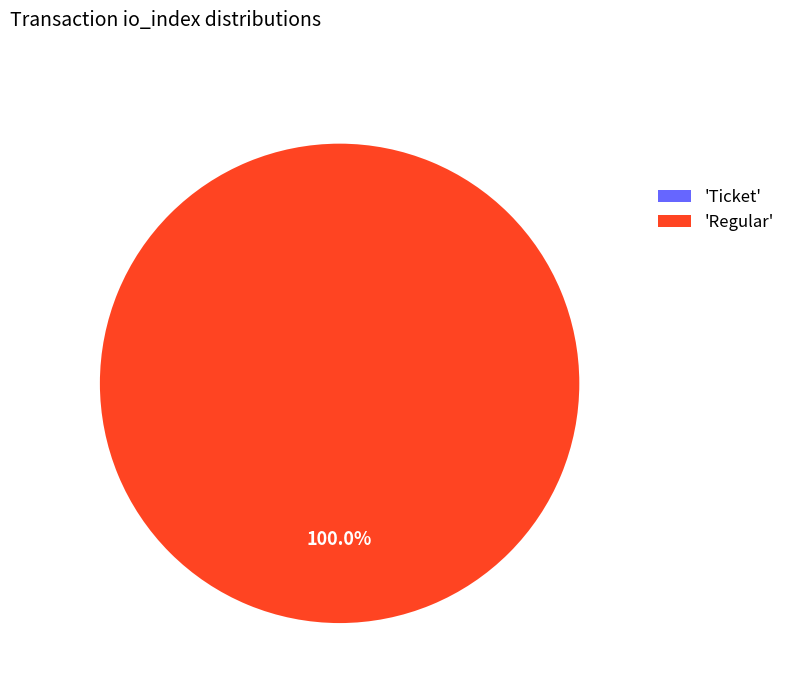

How many slices are in this pie chart?

2